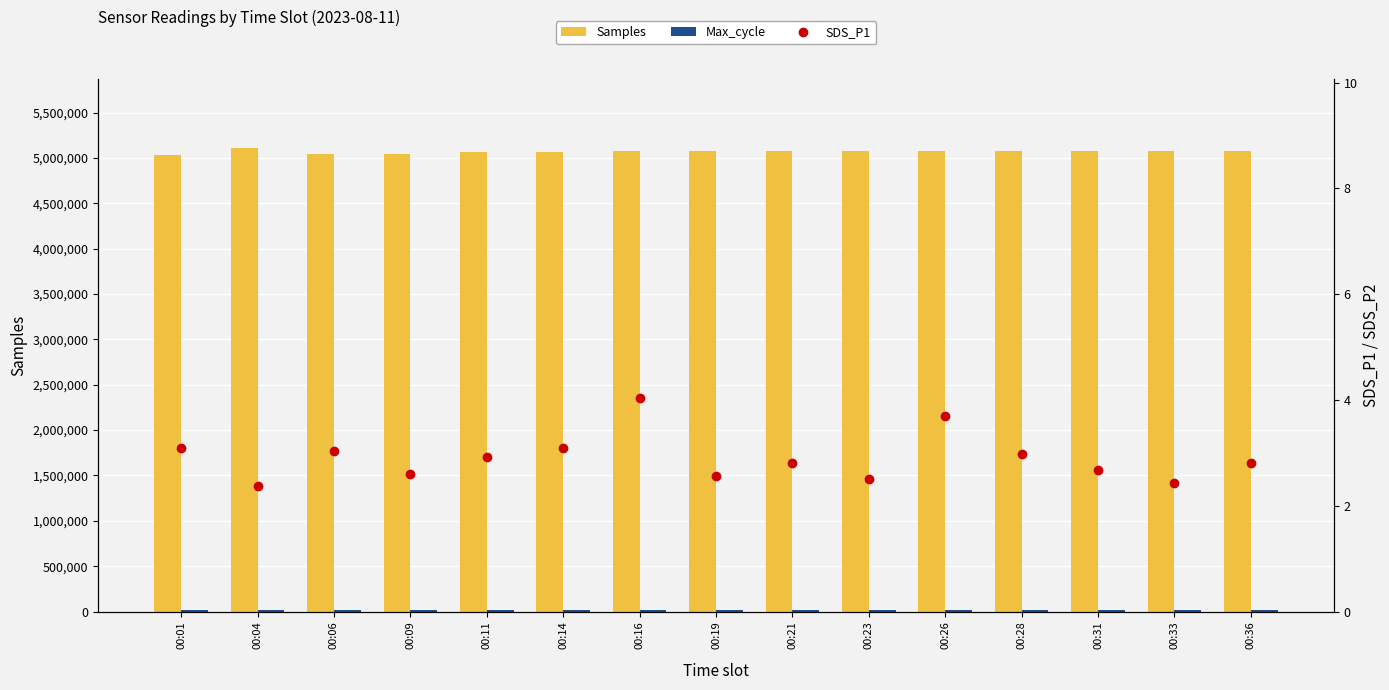

At which label is Samples closest to 5067929?

00:16